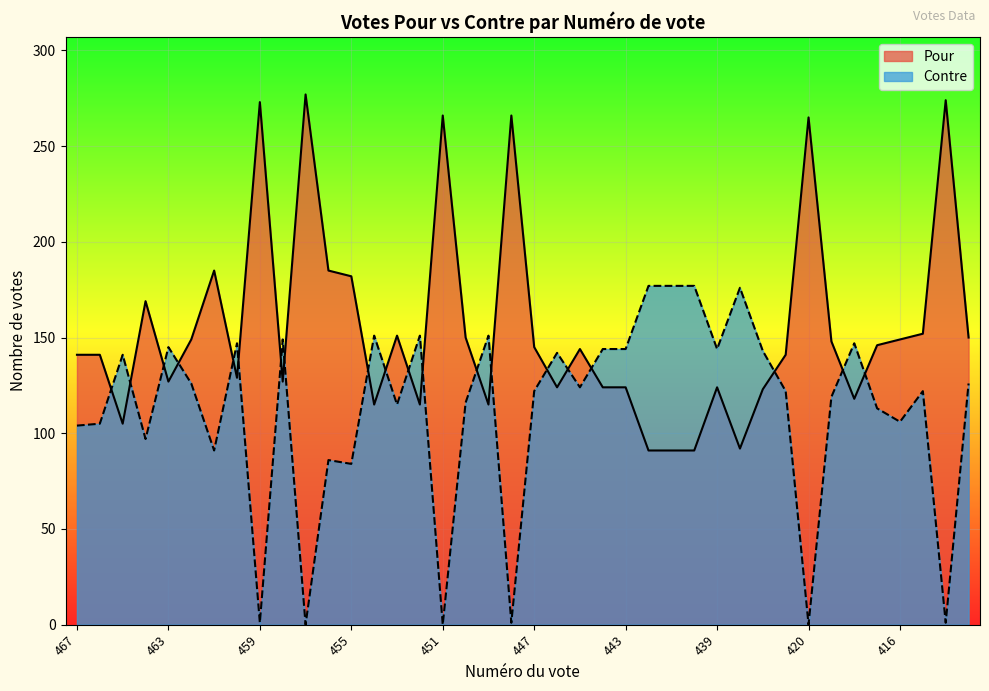

Reading left to right, list all the values displayed in this chart.

Pour: 467=141	466=141	465=105	464=169	463=127	462=149	461=185	460=129	459=273	458=127	457=277	456=185	455=182	454=115	453=151	452=115	451=266	450=150	449=115	448=266	447=145	446=124	445=144	444=124	443=124	442=91	441=91	440=91	439=124	438=92	437=123	436=141	420=265	419=148	418=118	417=146	416=149	415=152	414=274	413=150
Contre: 467=104	466=105	465=141	464=97	463=145	462=126	461=91	460=147	459=1	458=149	457=0	456=86	455=84	454=151	453=115	452=151	451=0	450=116	449=151	448=1	447=122	446=142	445=124	444=144	443=144	442=177	441=177	440=177	439=144	438=176	437=143	436=122	420=0	419=119	418=147	417=113	416=106	415=122	414=1	413=126